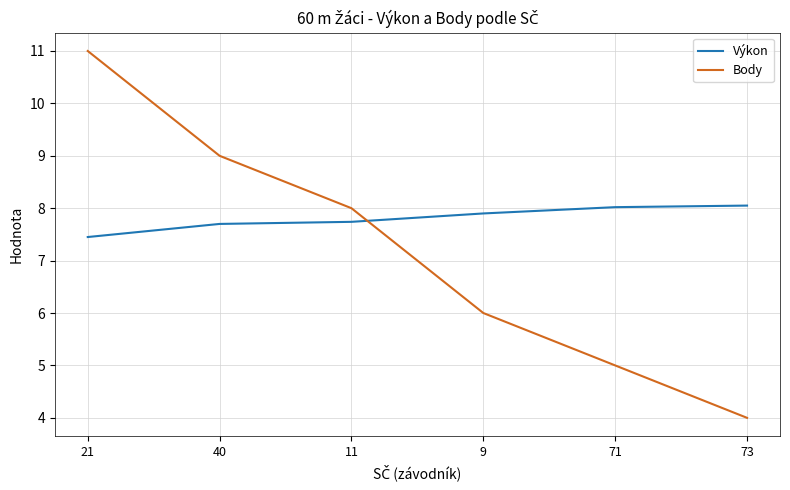

Where do Výkon and Body first cross each other?

11 and 9